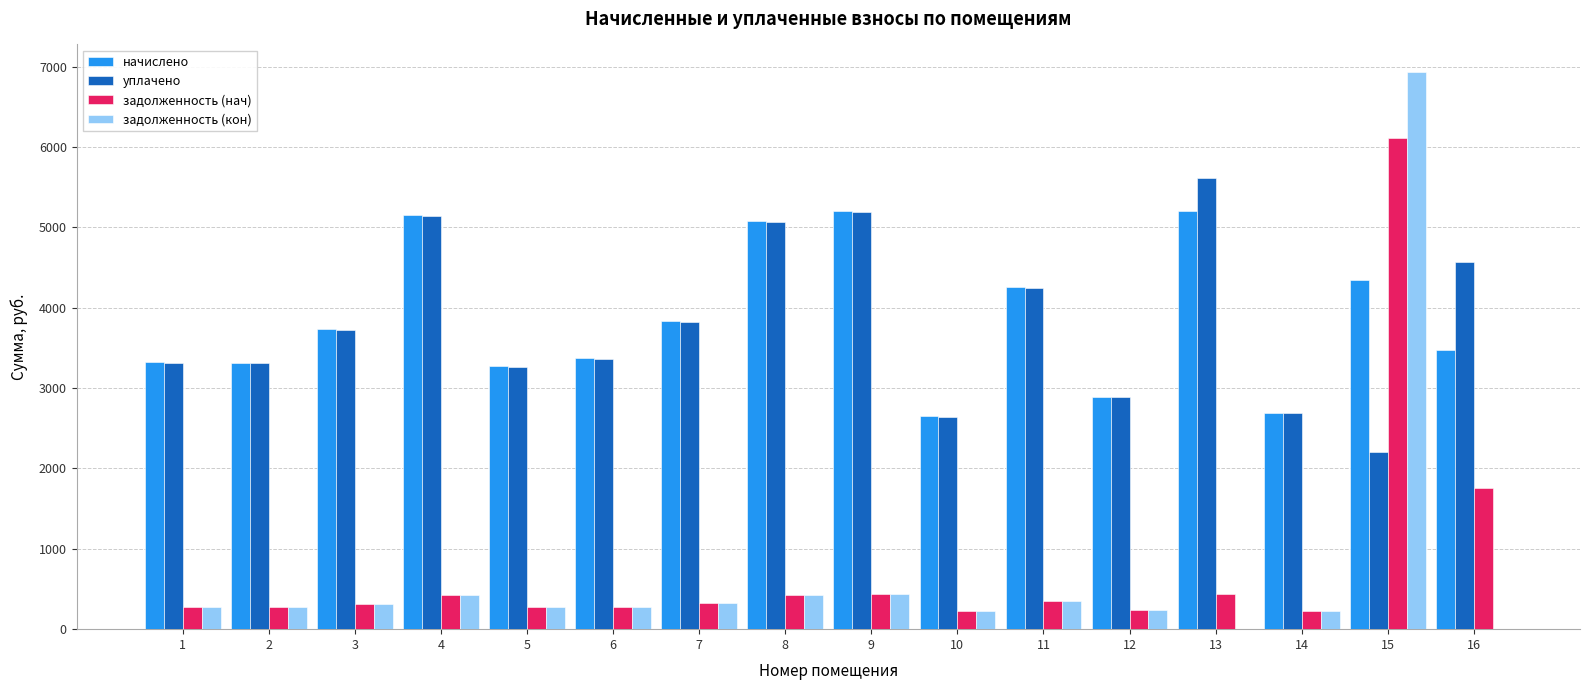

What is the sum of all начислено values?

61827.8